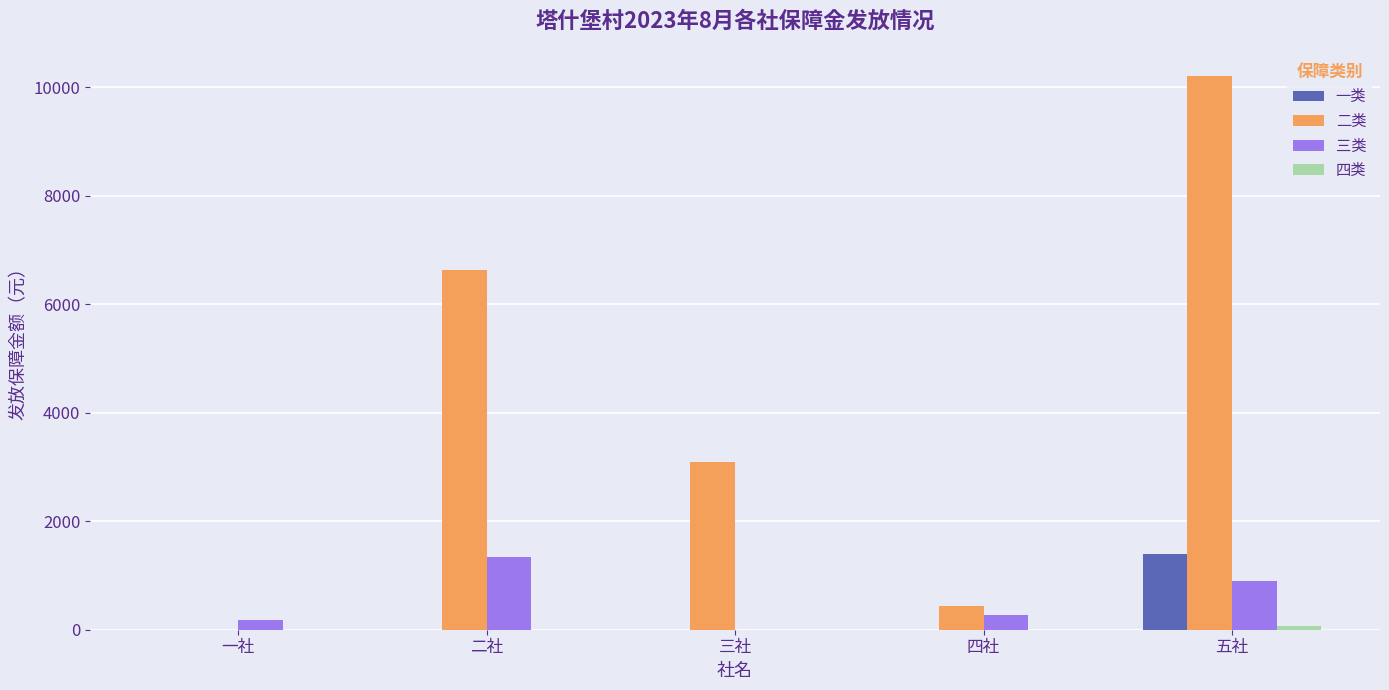

How many categories are shown in the chart?

5